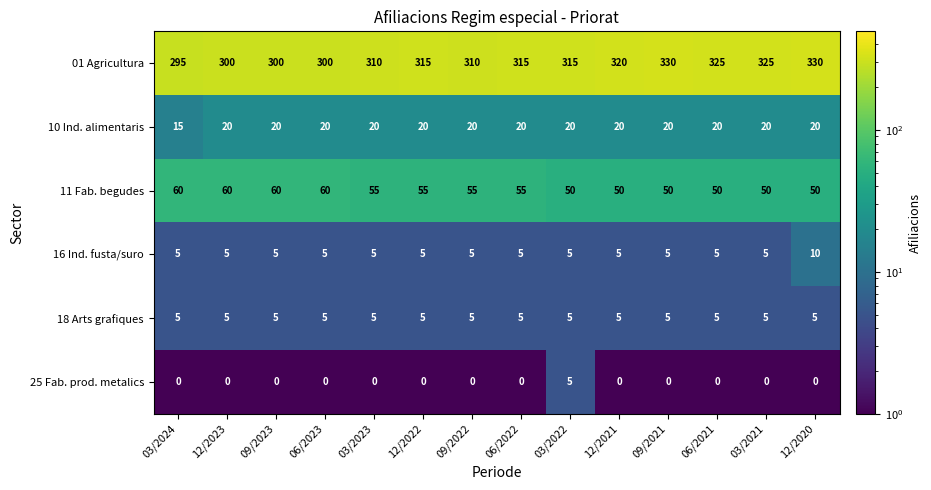

Is it true that 01 Agricultura equals 320 at 12/2021?

True